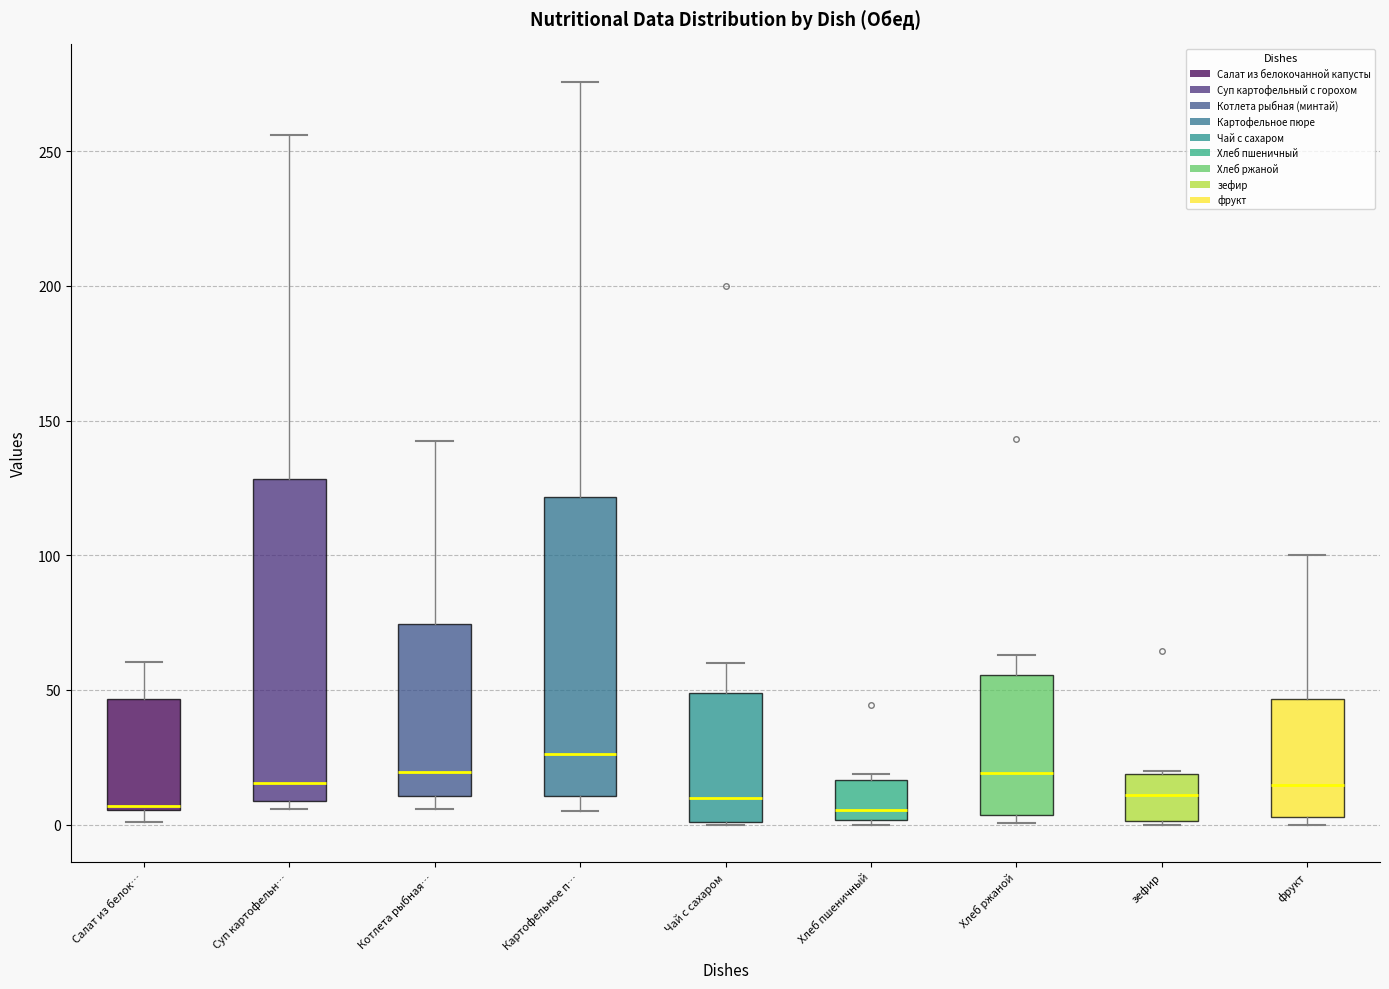

Where is the lower edge of the box for Котлета рыбная… on the y-axis? The values are not printed on the chart, so give them approximately, as read against the axis.

10